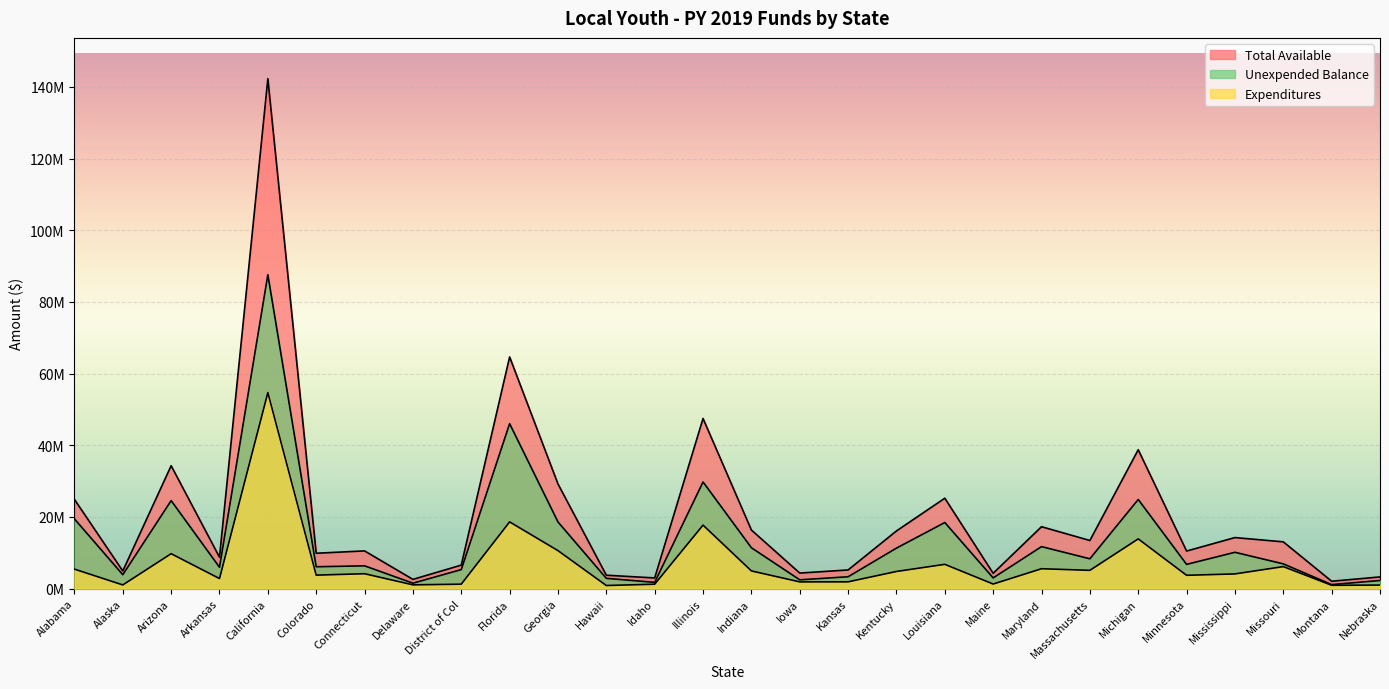

At which label does Expenditures reach its minimum?

Hawaii